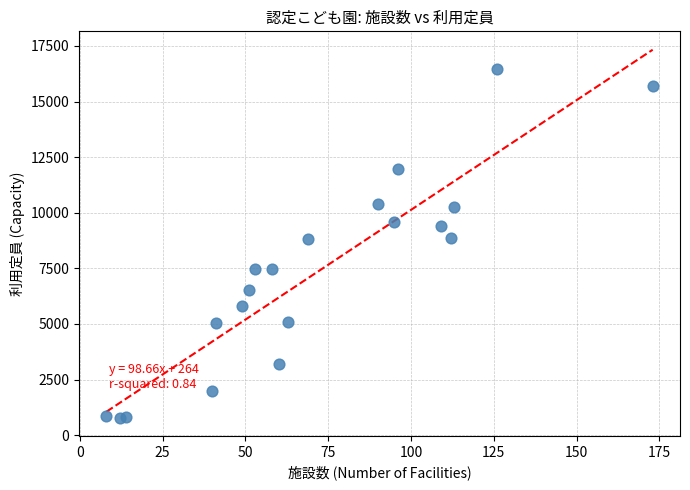

What is the range of X values (max minus min)?

165